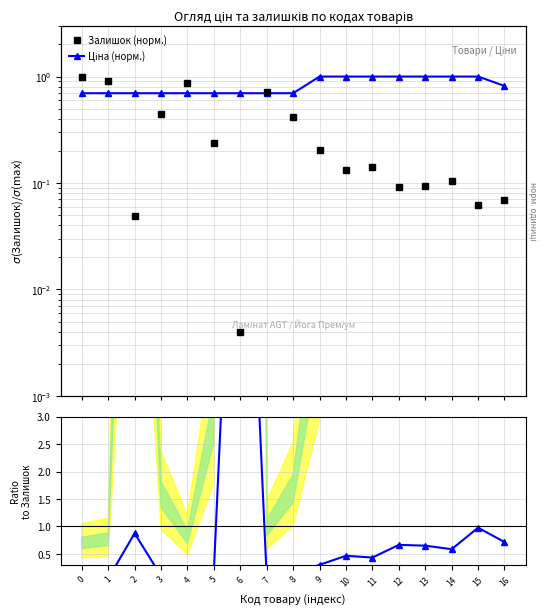

Rank the series by their average value, from lowest to highest.

Залишок (норм.), Ціна (норм.), Ratio to Залишок